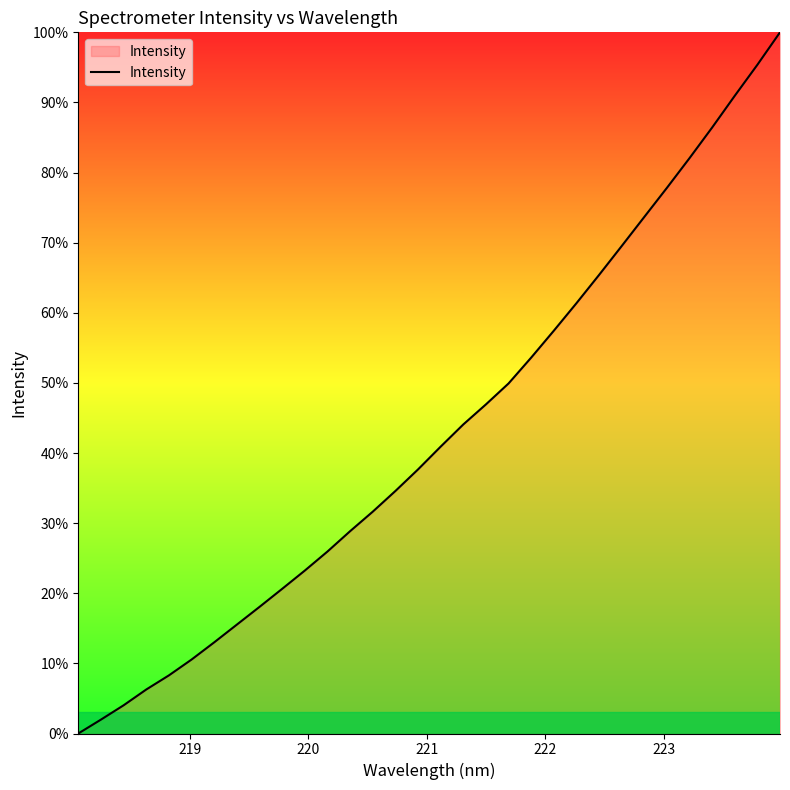

What is the difference between the maximum and minimum values?

100.0